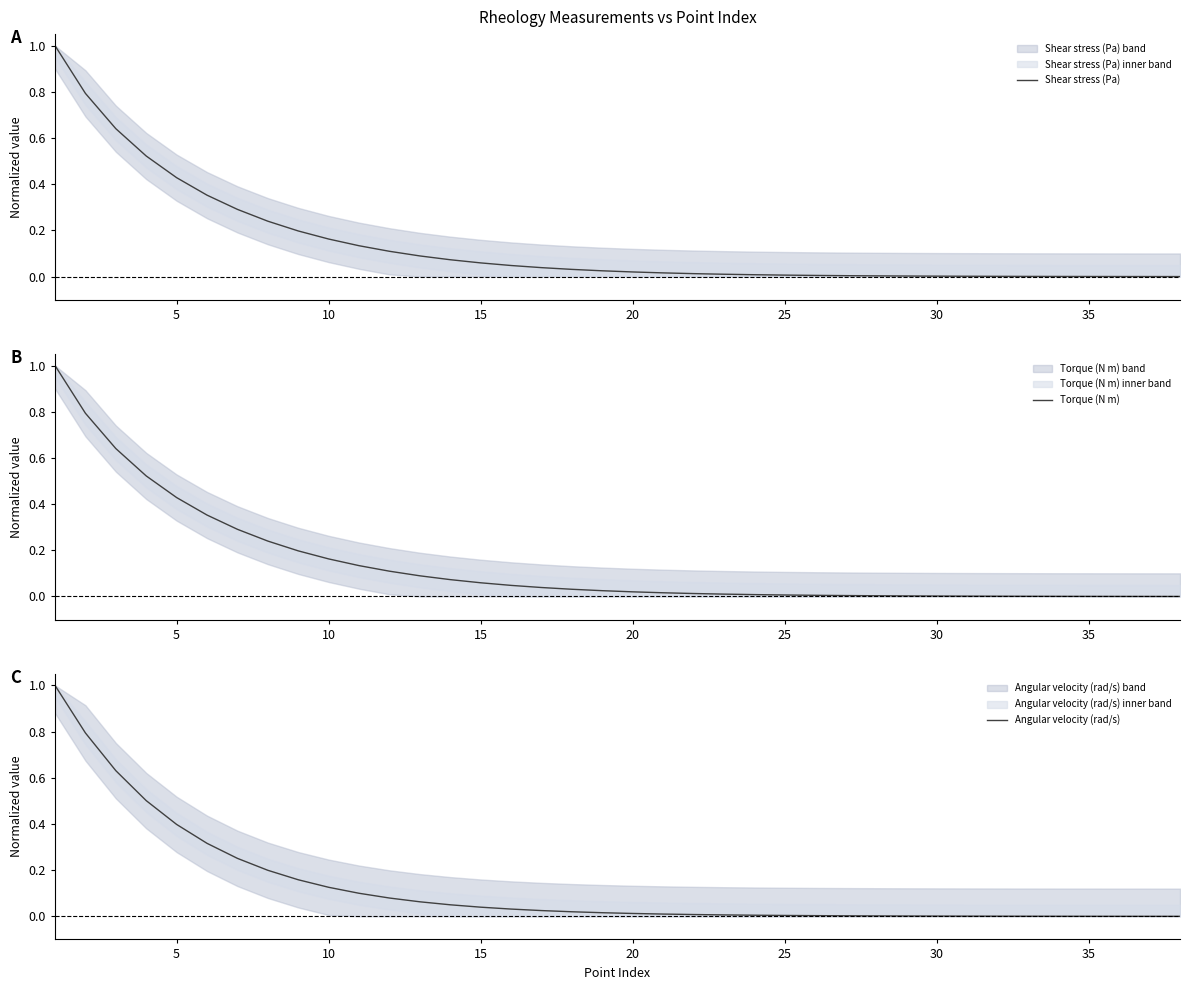

What is the sum of all Shear stress (Pa) values?

5.3